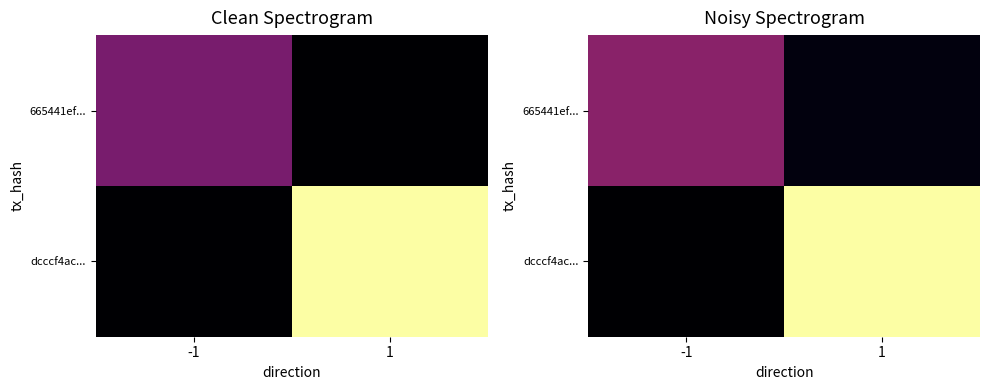

What is the total value across all series at 1?

4.0